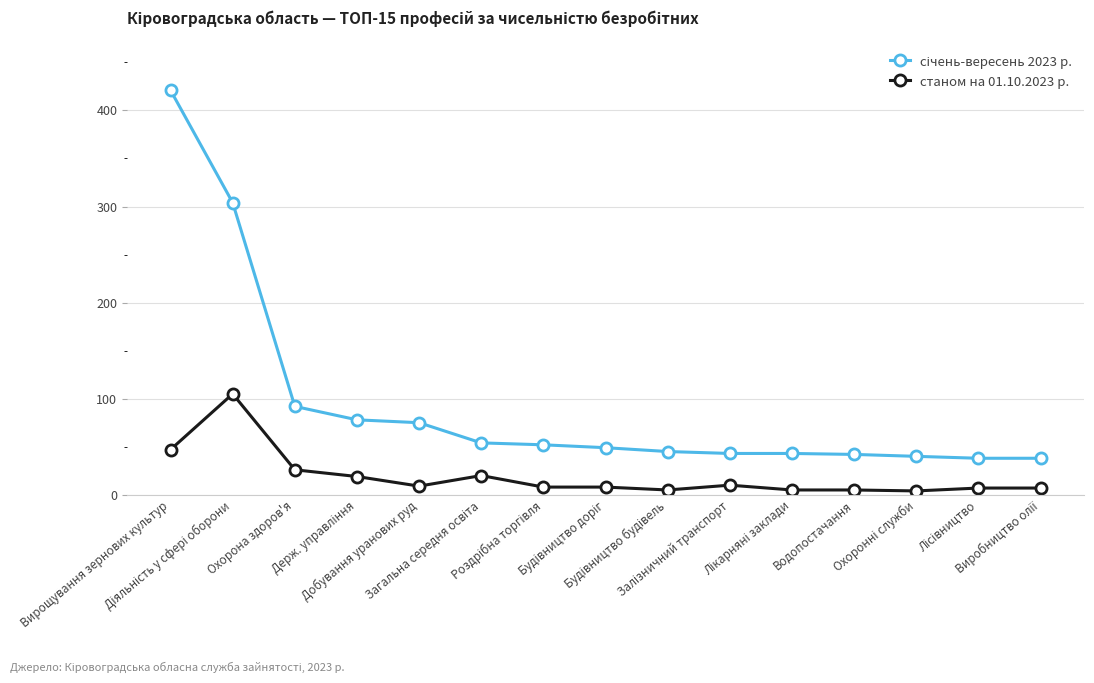

Count the number of categories in the chart.

15